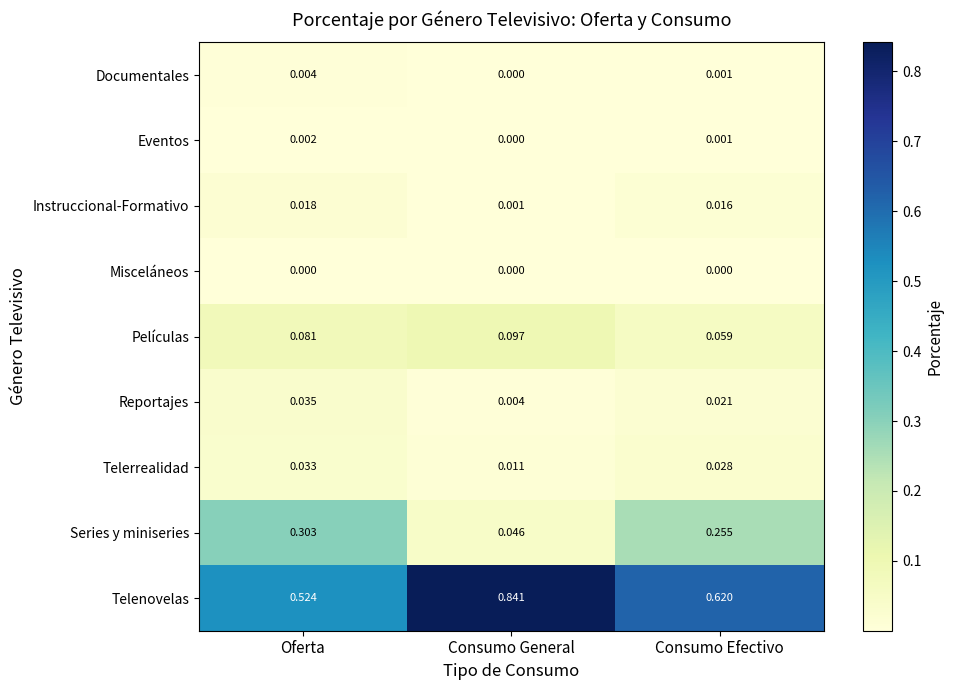

Between Oferta and Consumo General, which series saw the biggest shift?

Telenovelas